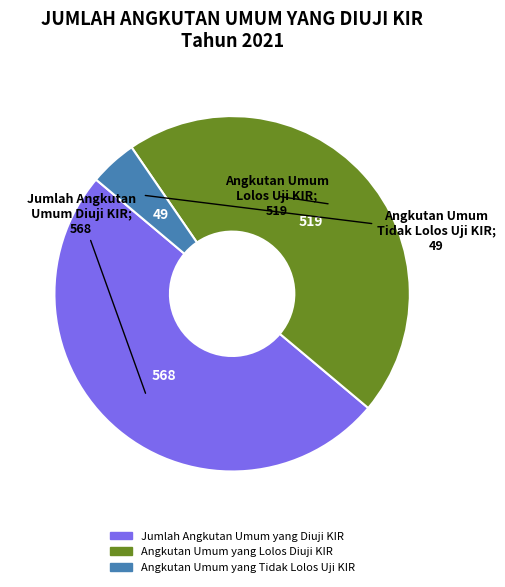

How many slices are in this pie chart?

3